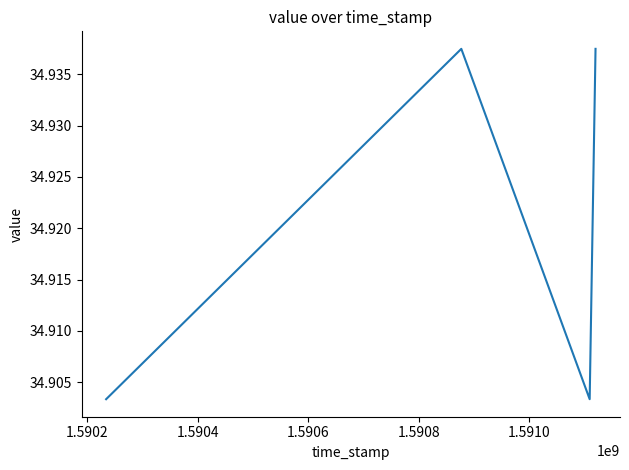

Does the chart display data point markers on the line(s)?

No